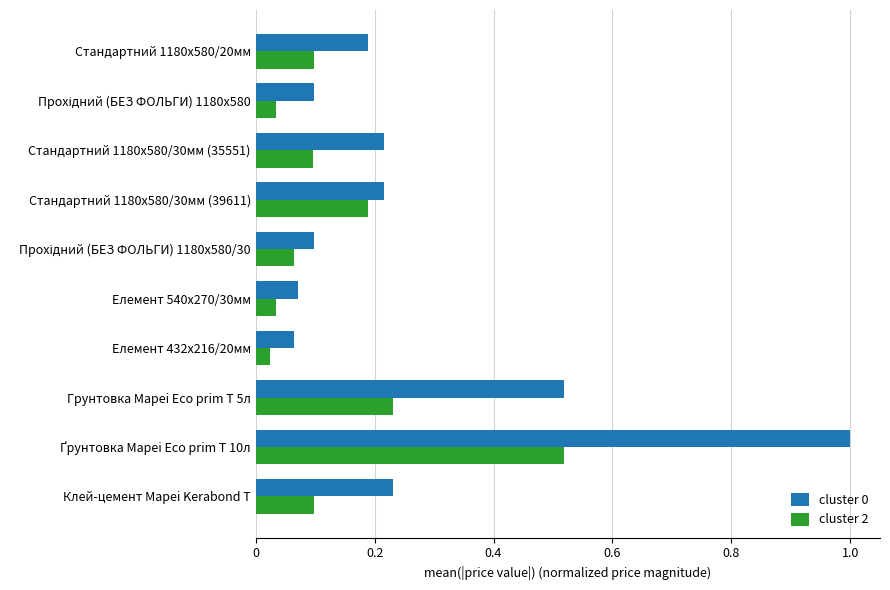

The value of cluster 2 at Клей-цемент Mapei Kerabond T is 0.1. True or false?

True